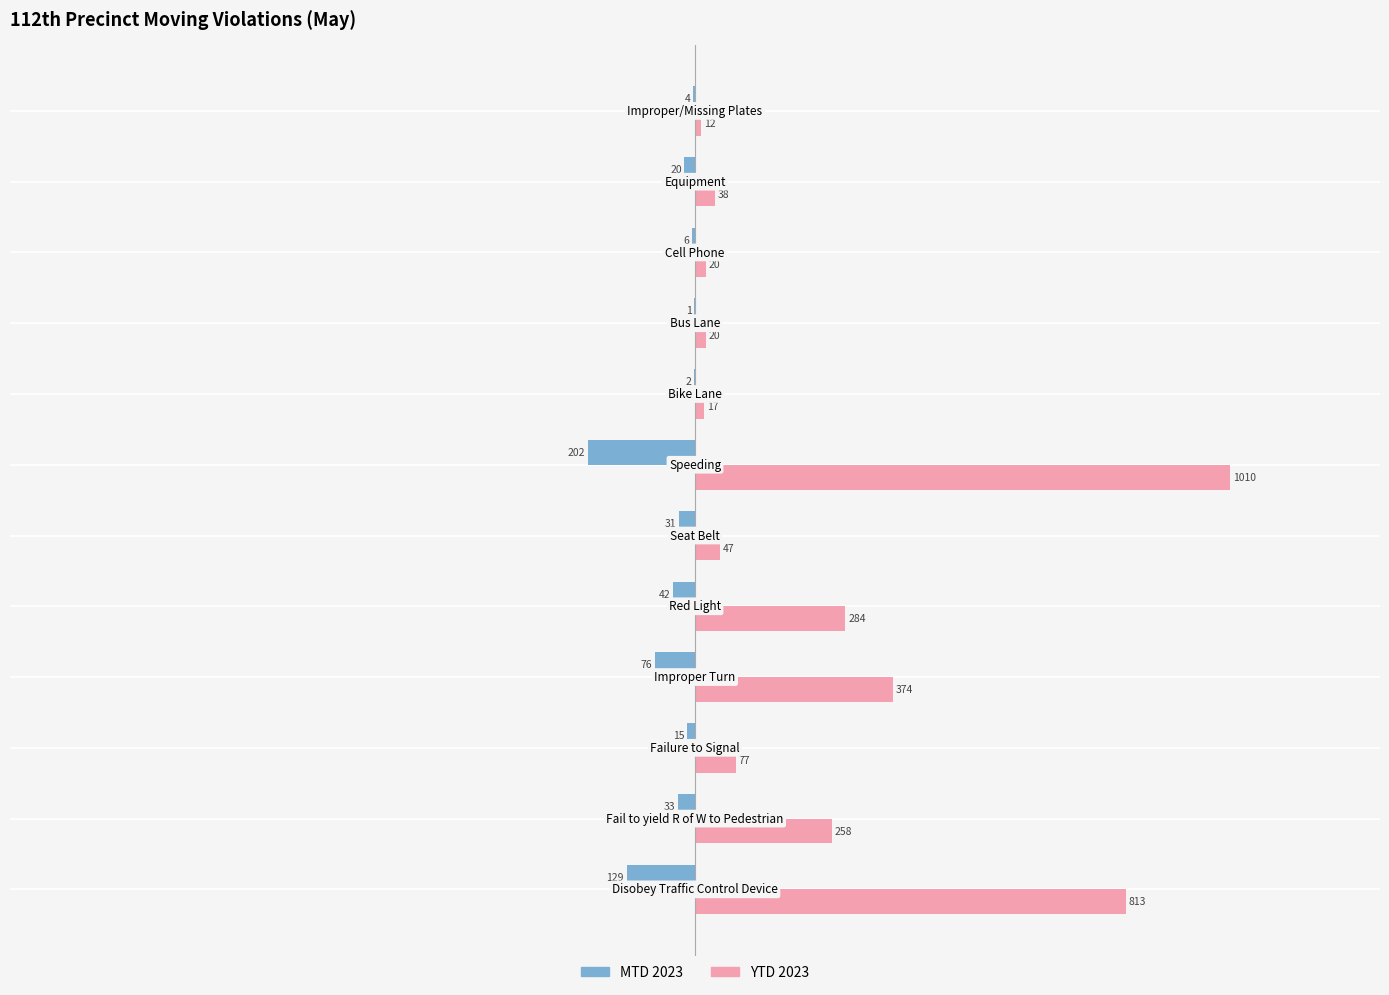

What is the sum of all YTD 2023 values?

2970